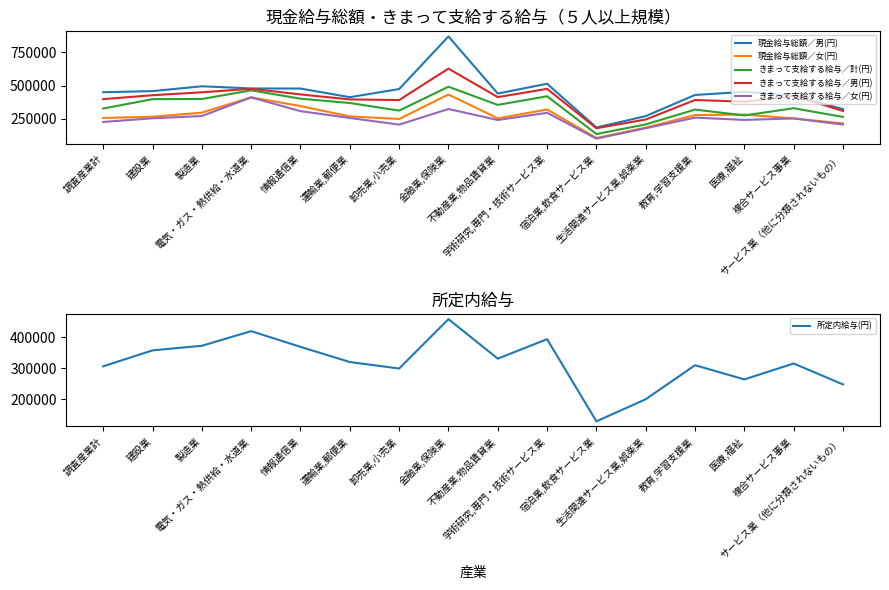

What is the spread (max minus min) of values at 医療,福祉?

210593